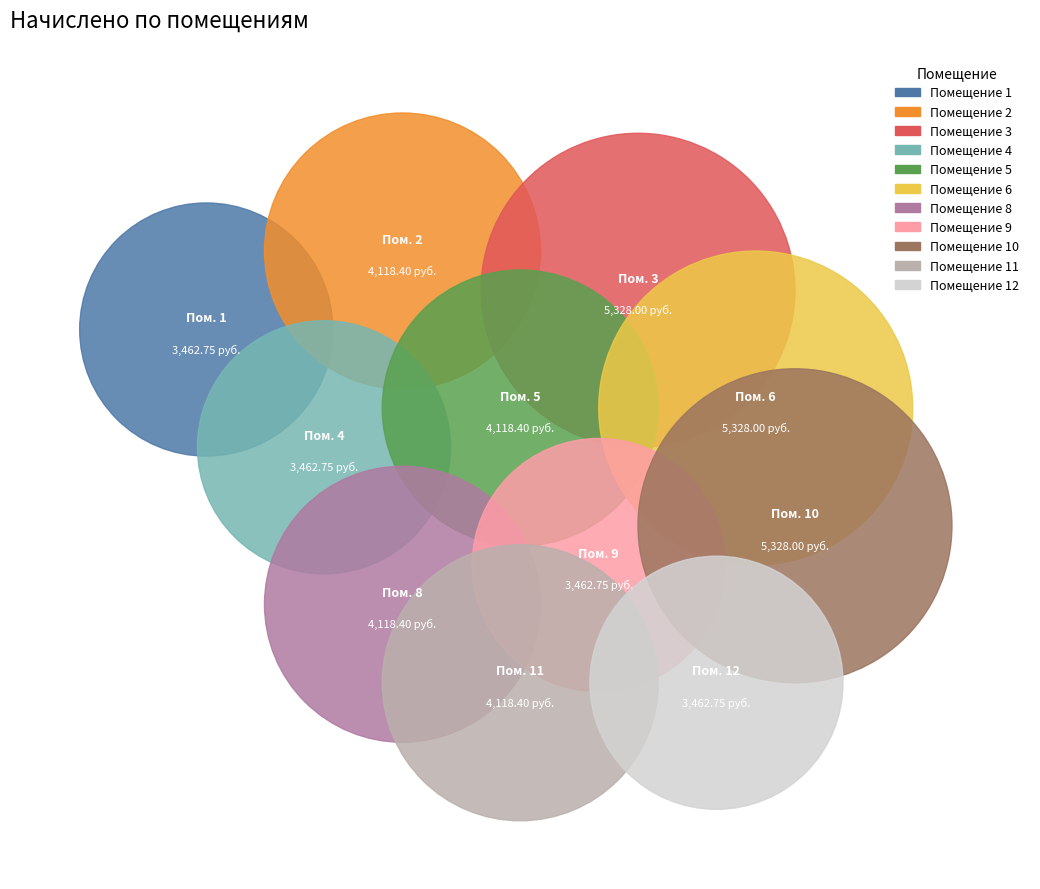

What portion of the pie excludes 8?

91.1%